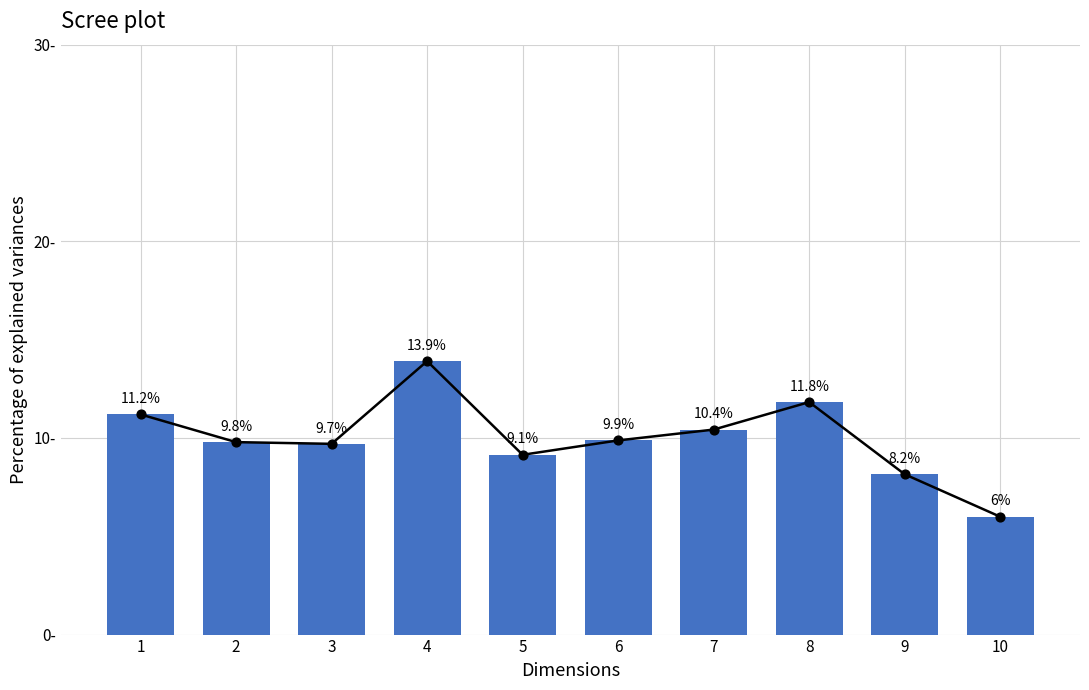

Between 8 and 5, which is larger?

8